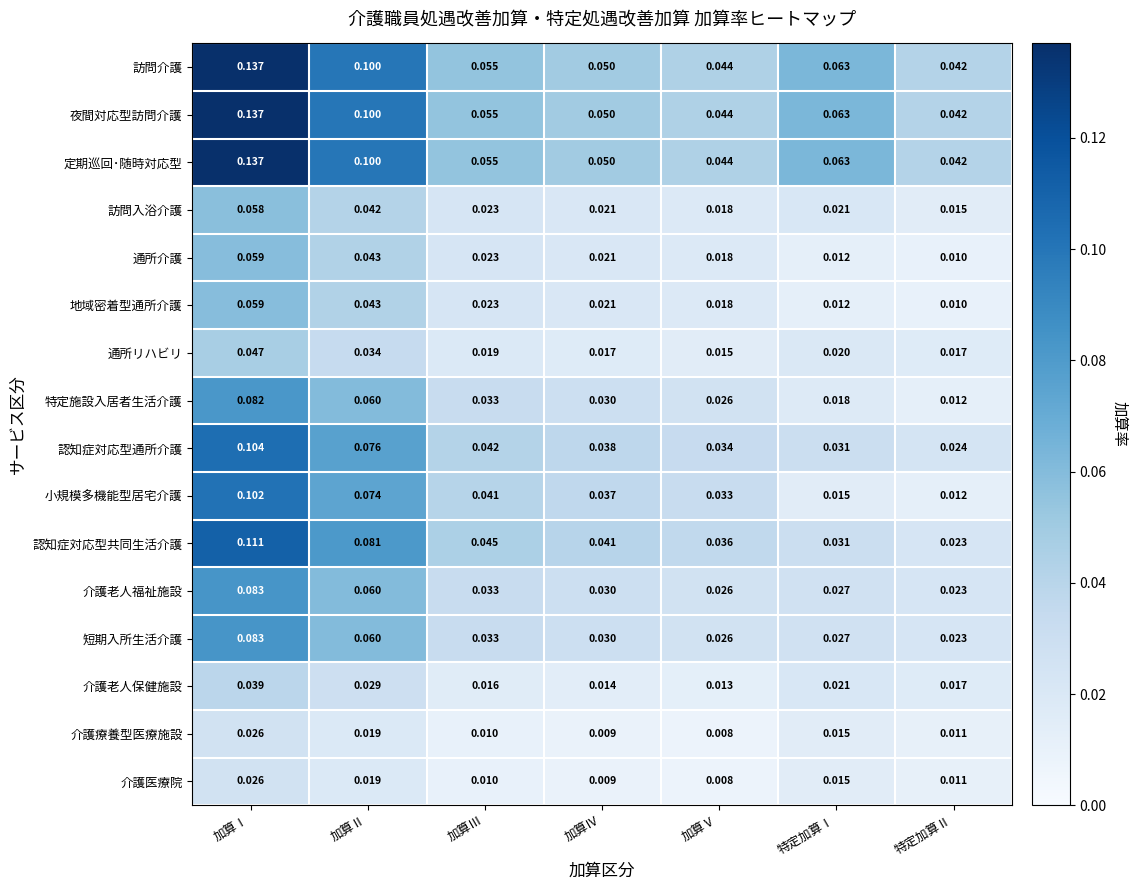

Which label corresponds to the largest value in the chart?

加算Ⅰ